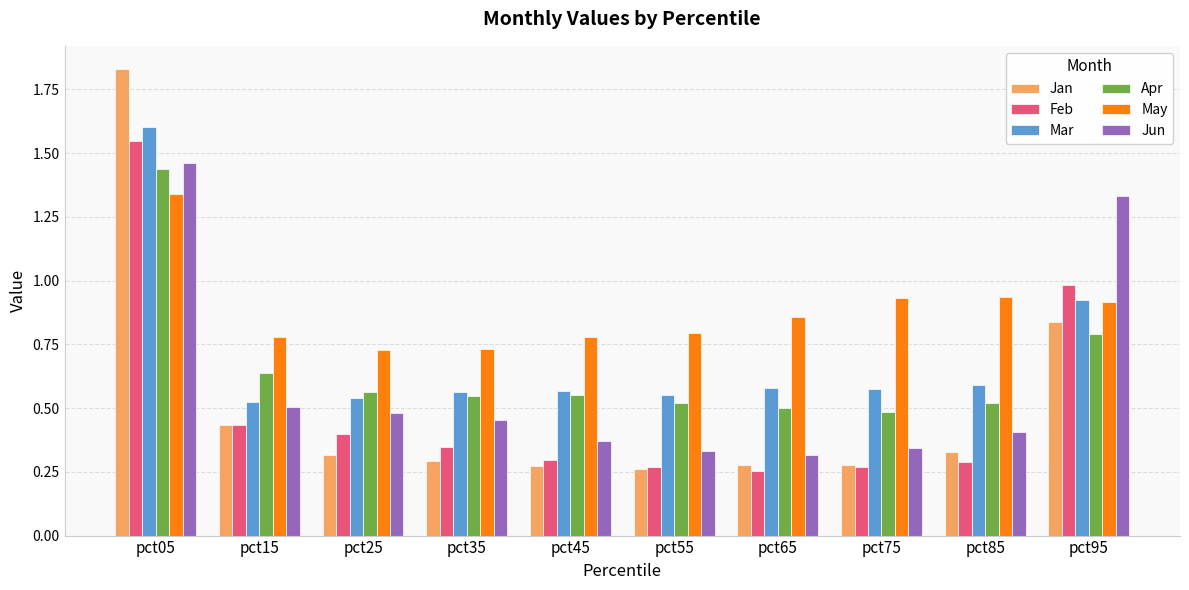

List the series in order of their peak value, lowest first.

May, Apr, Jun, Feb, Mar, Jan